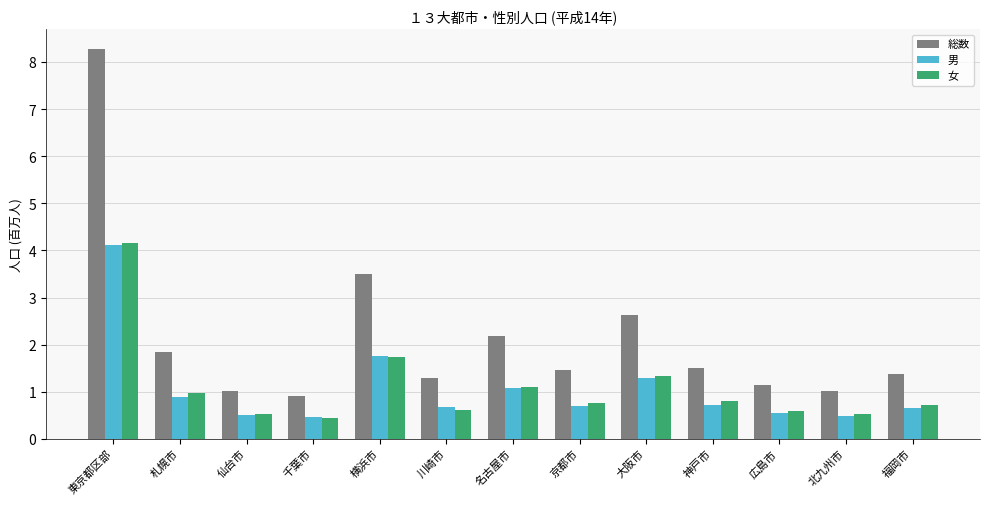

What is the average value of the 女 series?

1.1